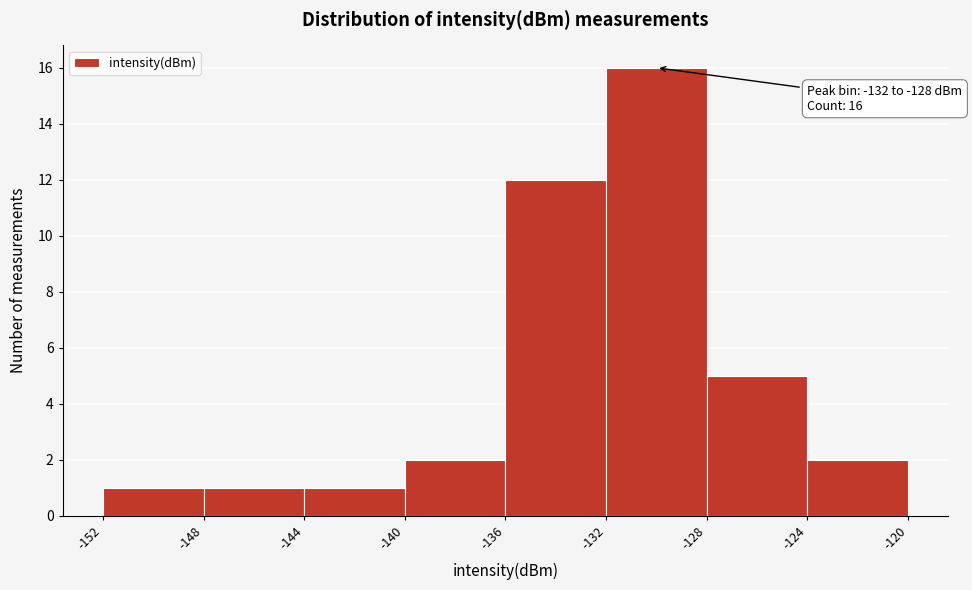

Which range on the x-axis has the tallest bar?

-132 to -128